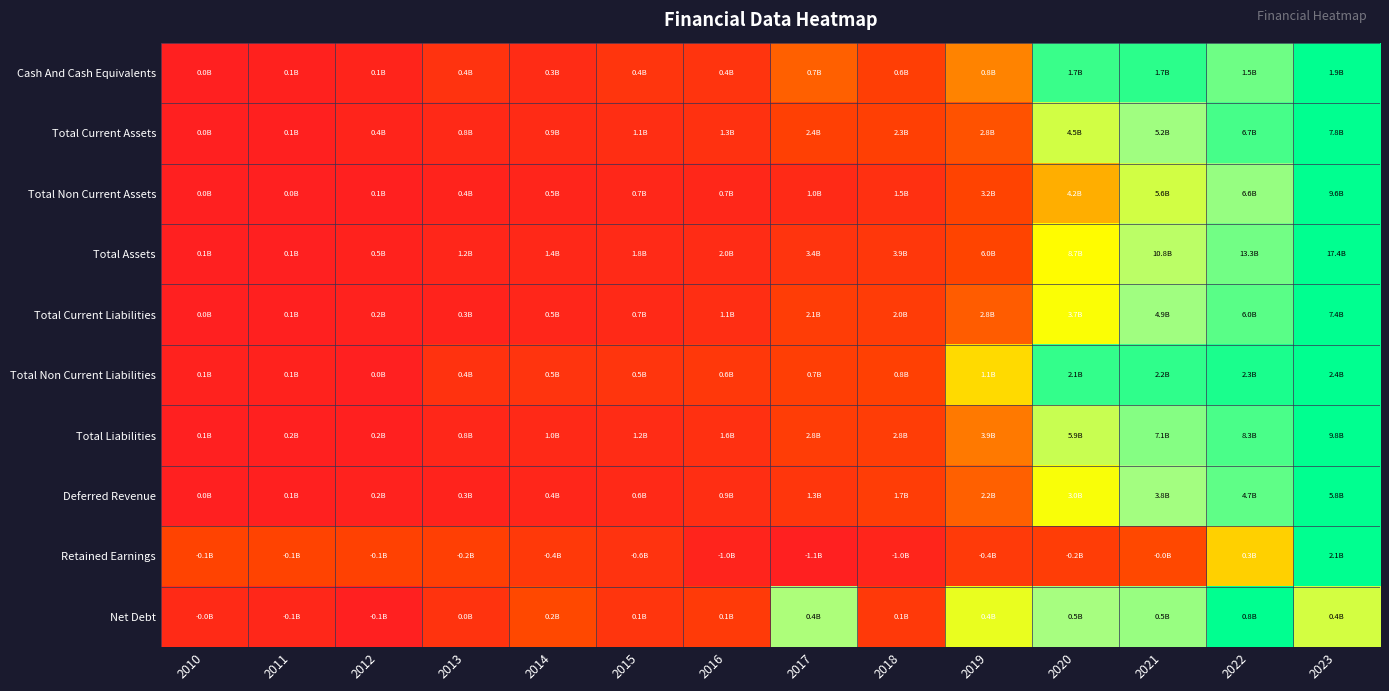

Rank the series at 2014 from highest to lowest value.

Net Debt, Retained Earnings, Total Non Current Liabilities, Cash And Cash Equivalents, Total Current Assets, Total Liabilities, Total Assets, Deferred Revenue, Total Current Liabilities, Total Non Current Assets